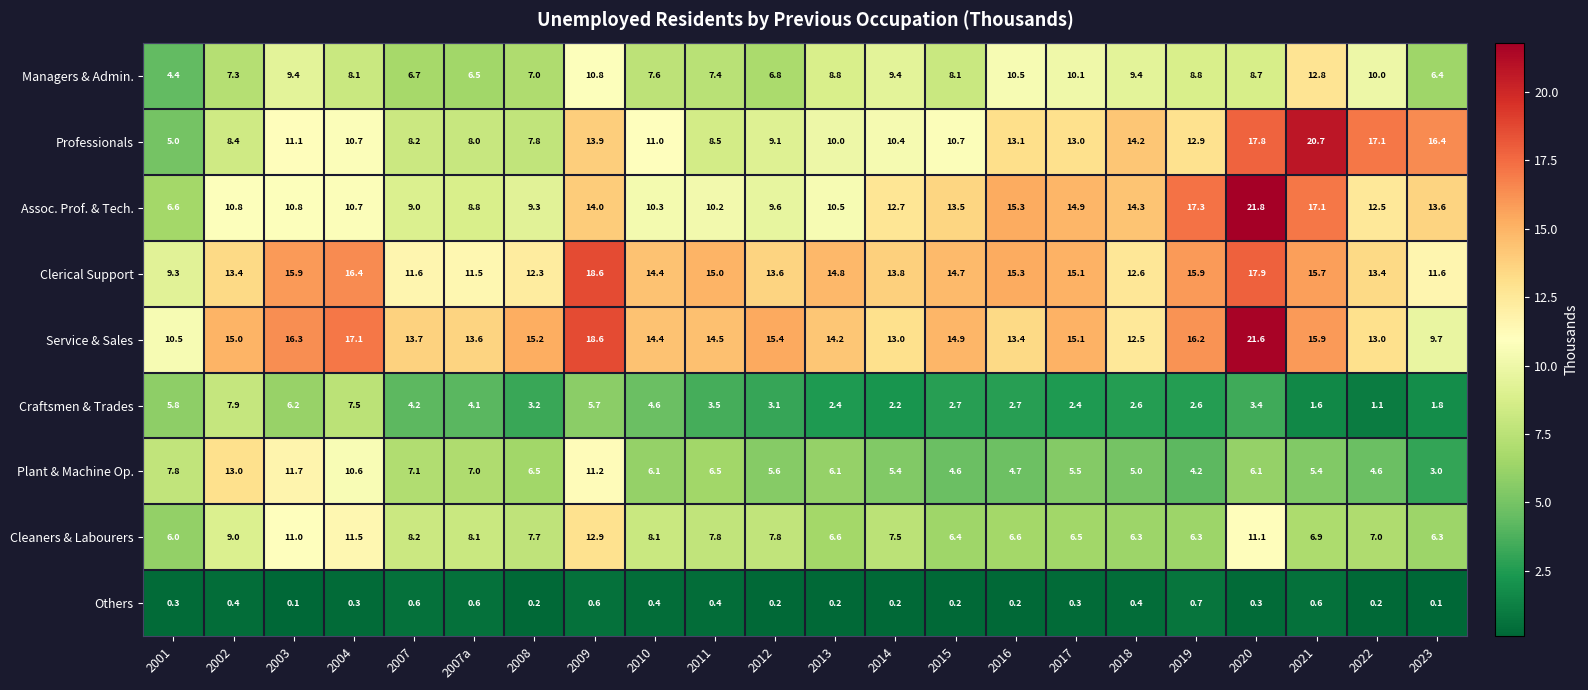

What is the difference between the second highest and minimum values in the Cleaners & Labourers series?

5.5